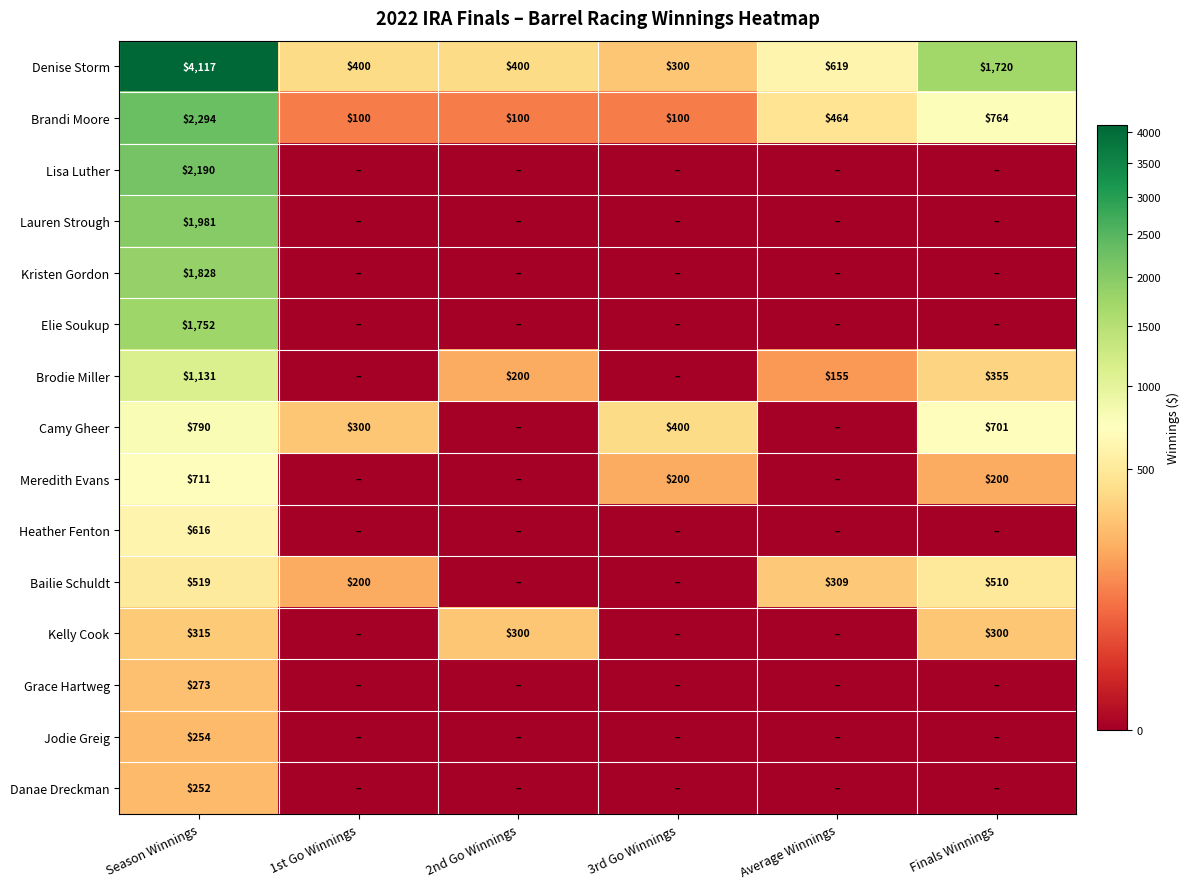

What is the sum of all Denise Storm values?

7556